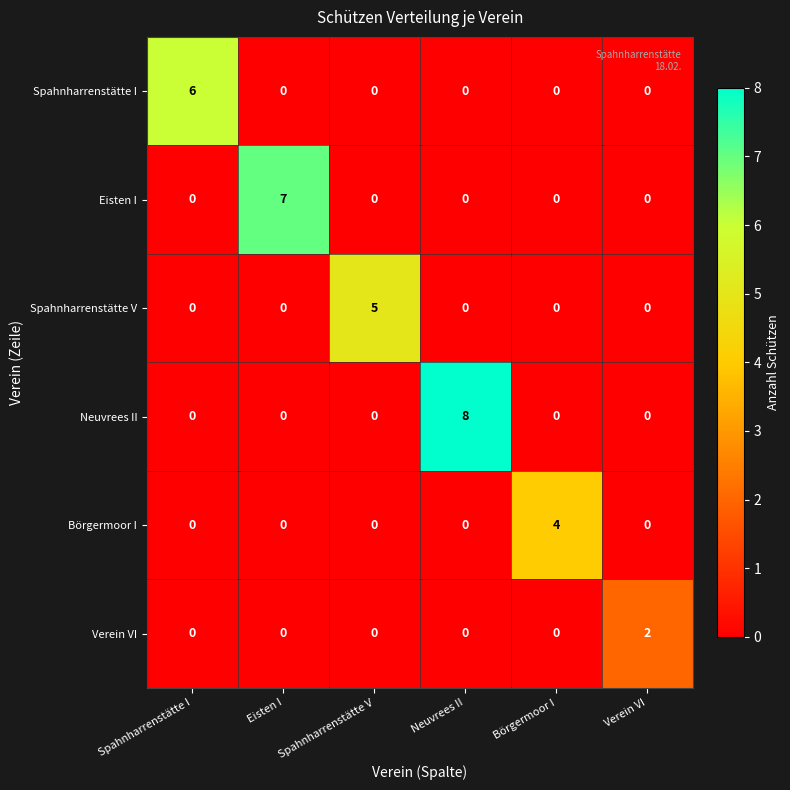

The Neuvrees II series shows 0 at Eisten I. True or false?

True